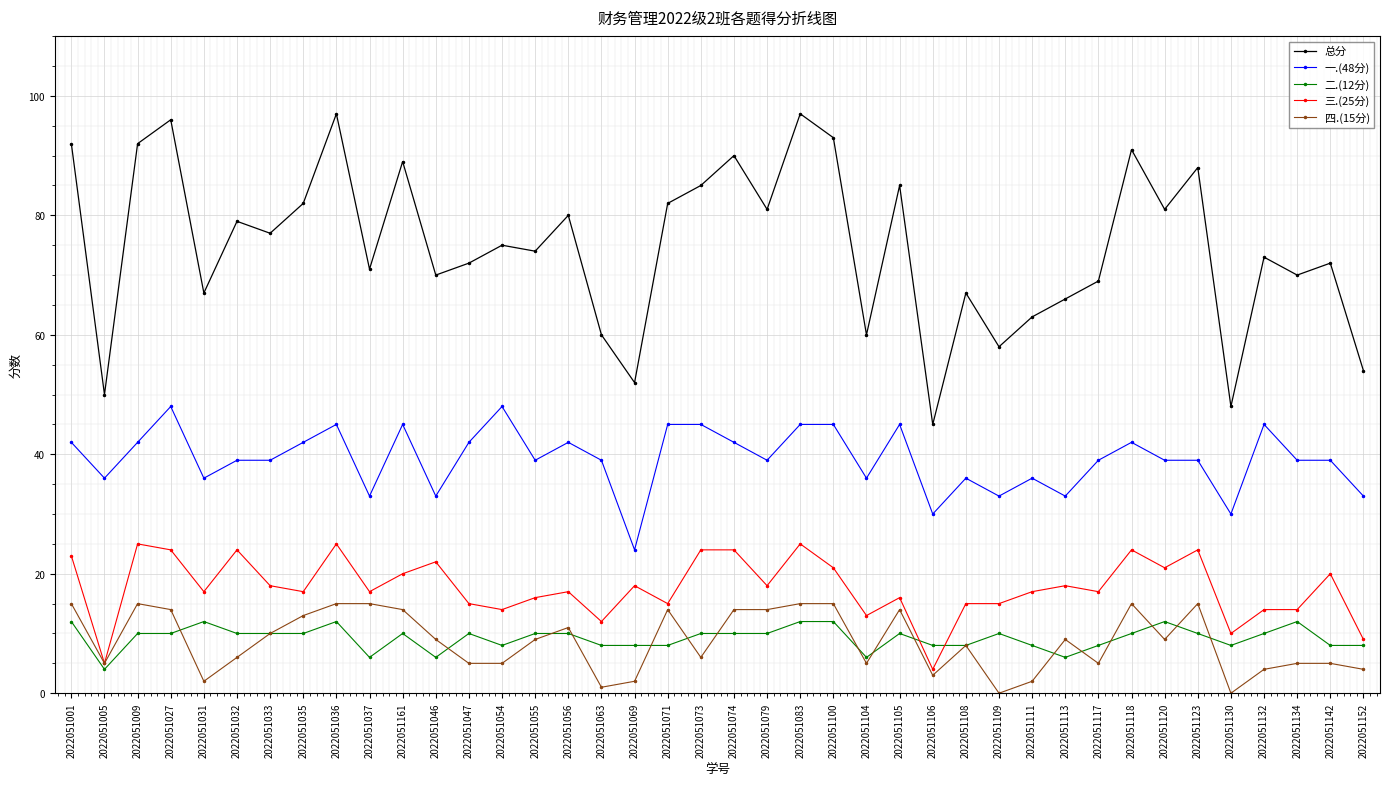

What value does the 二.(12分) series have at 2022051009?

10